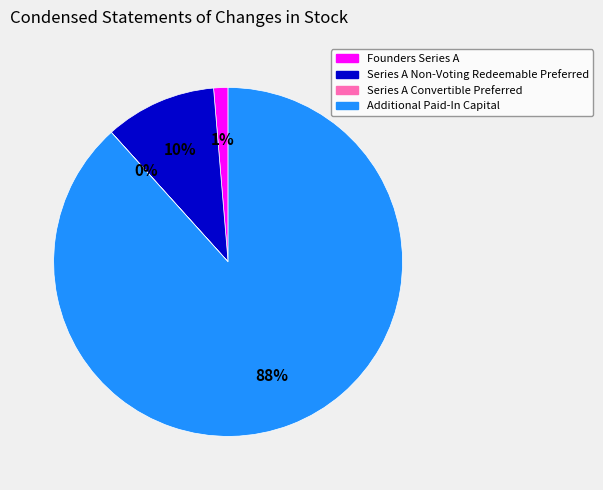

To the nearest percent, what is the combined percentage of Founders Series A and Additional Paid-In Capital?

90%